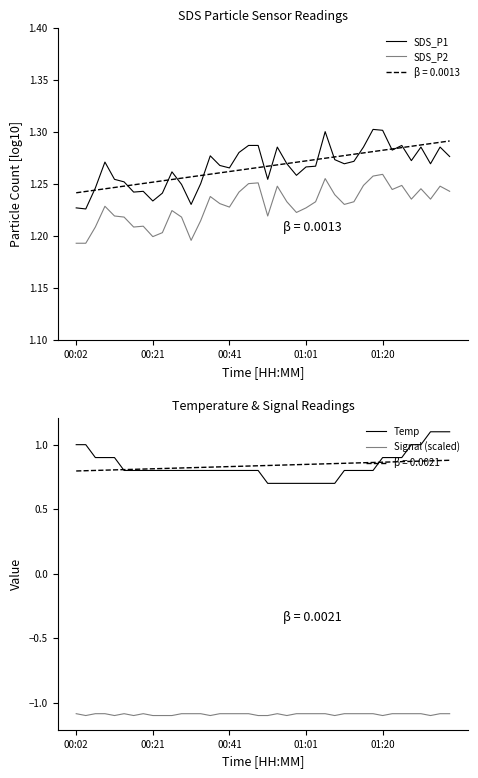

True or false: SDS_P1 has a value of 1.3 at 28.

True